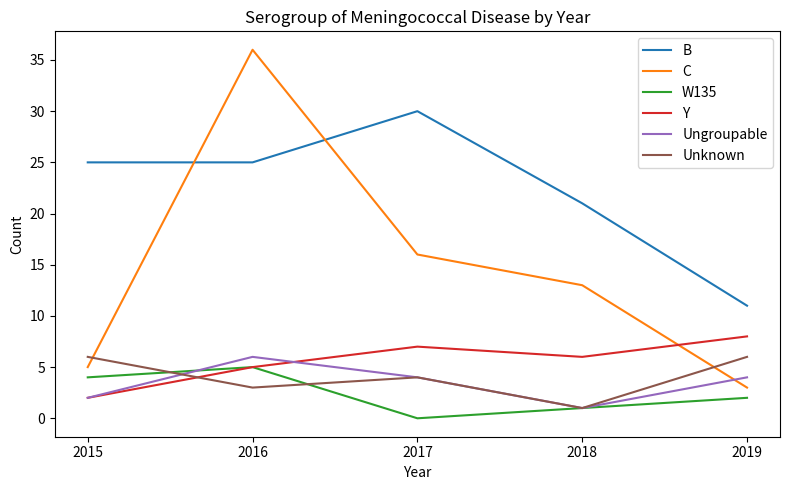

Which series has the widest spread of values?

C